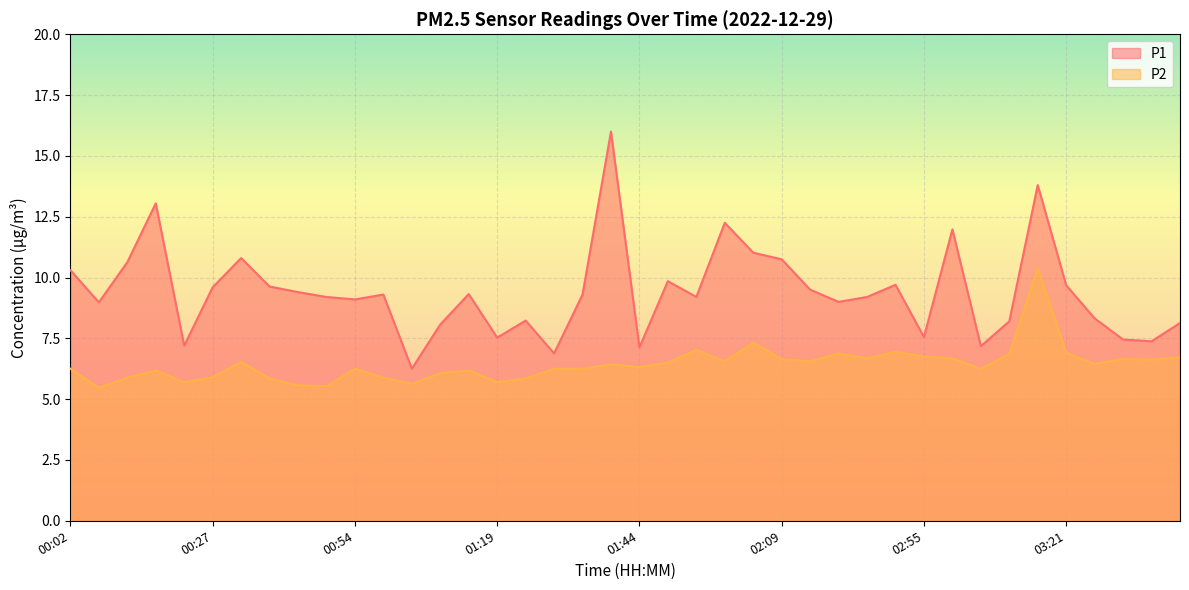

What is the difference between the P2 values at 02:35 and 02:04?

0.4